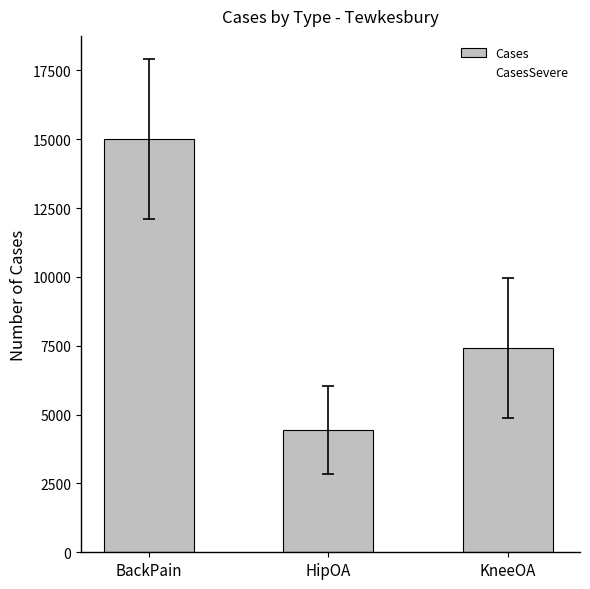

Which has a higher value, BackPain or HipOA?

BackPain